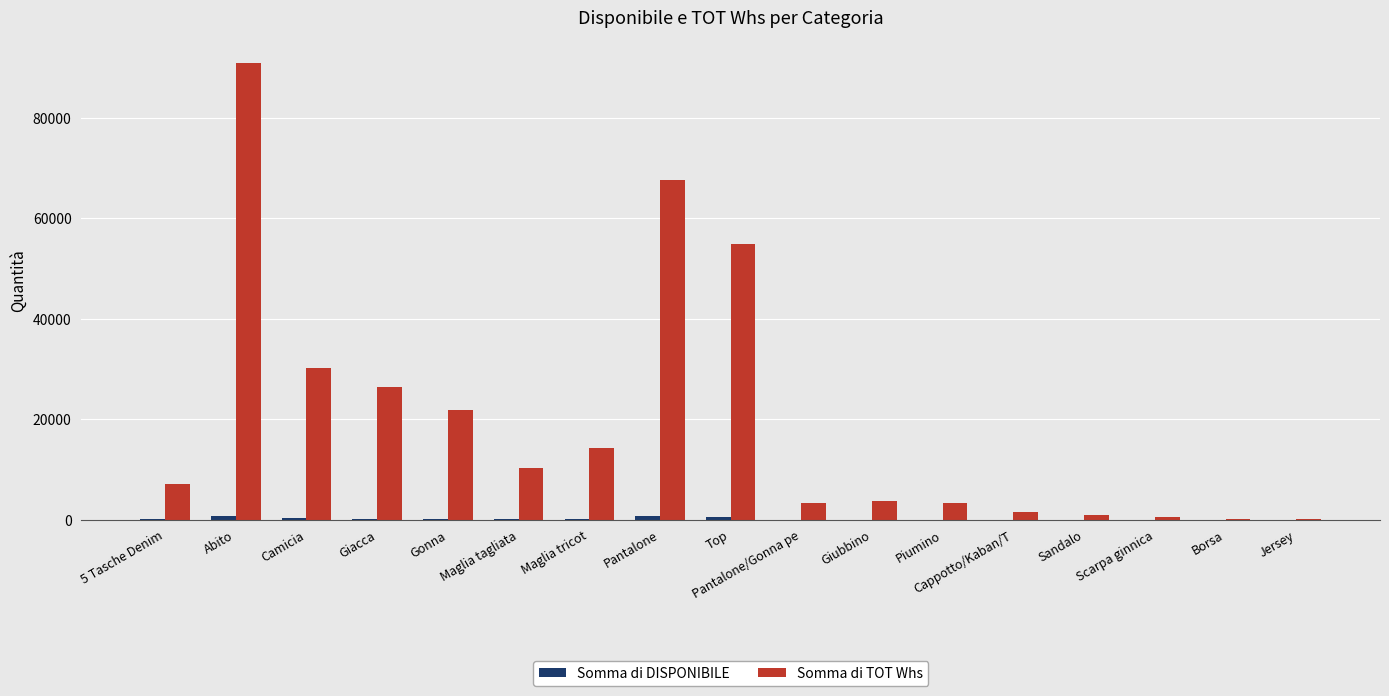

What is the sum of the Somma di TOT Whs values at 5 Tasche Denim and Gonna?

29026